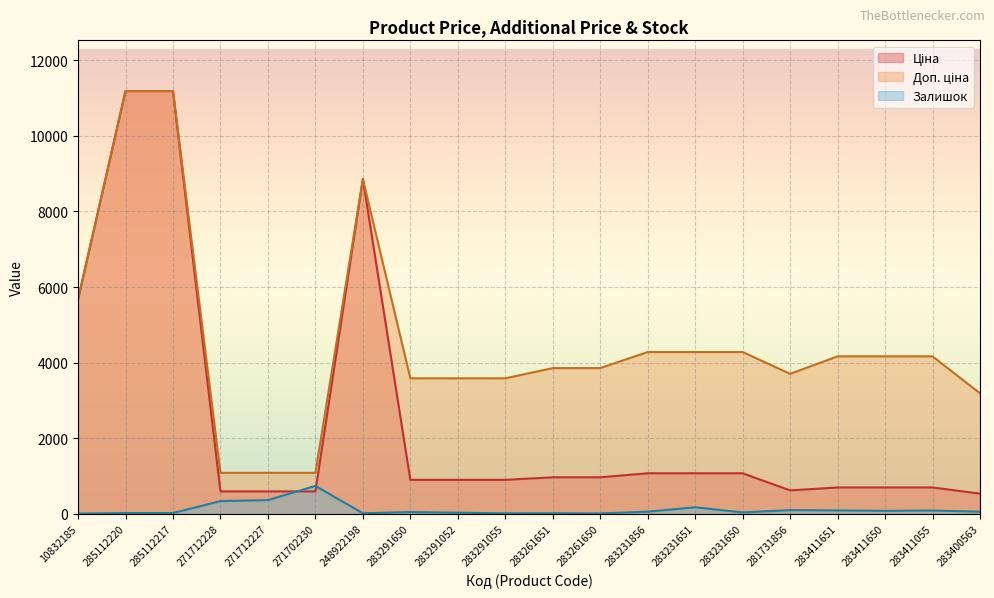

The Доп. ціна series shows 2666.6 at 283411055. True or false?

False